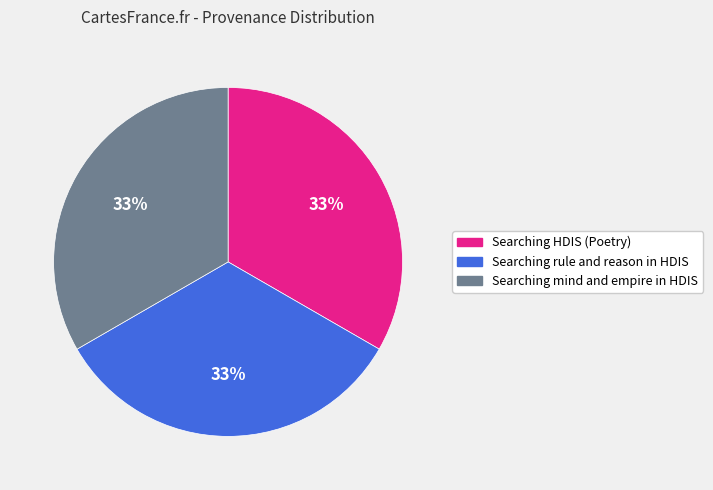

The Searching rule and reason in HDIS slice represents 33% of the pie. True or false?

True